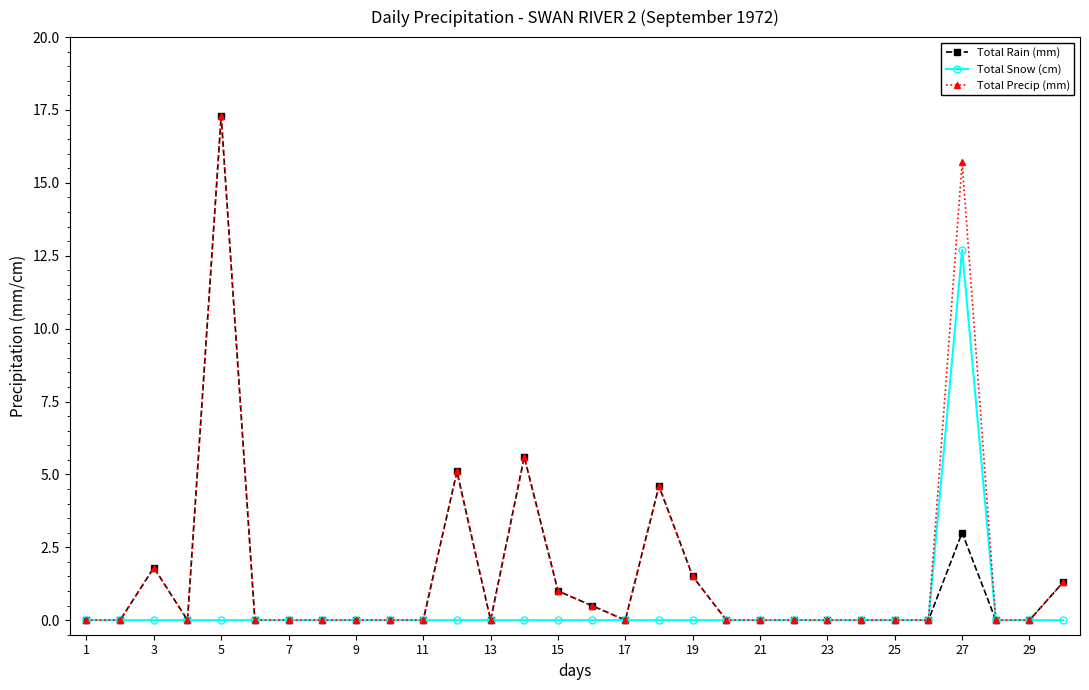

True or false: Total Precip (mm) has more than 0 interior local peaks.

True